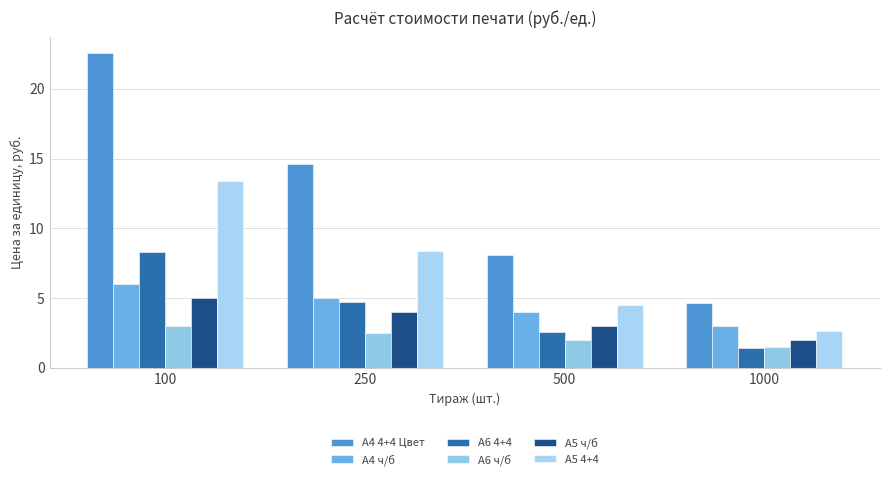

Which label corresponds to the largest value in the chart?

100